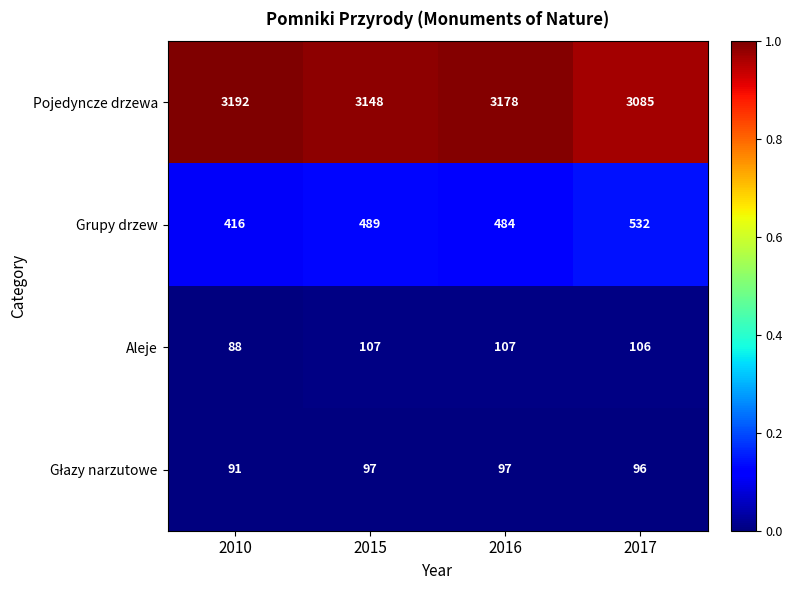

Which series has the largest total across all categories?

Pojedyncze drzewa